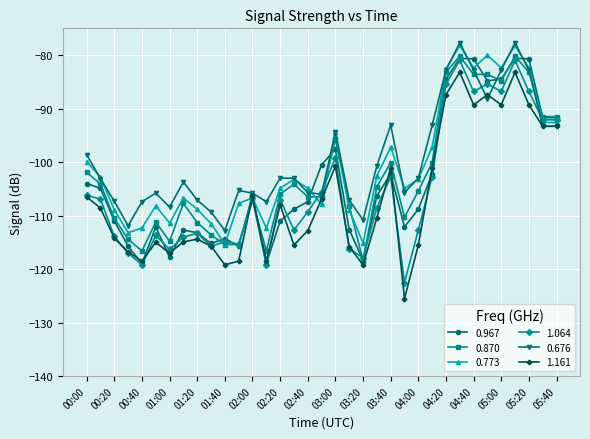

How many interior local peaks does the 0.773 series have?

9